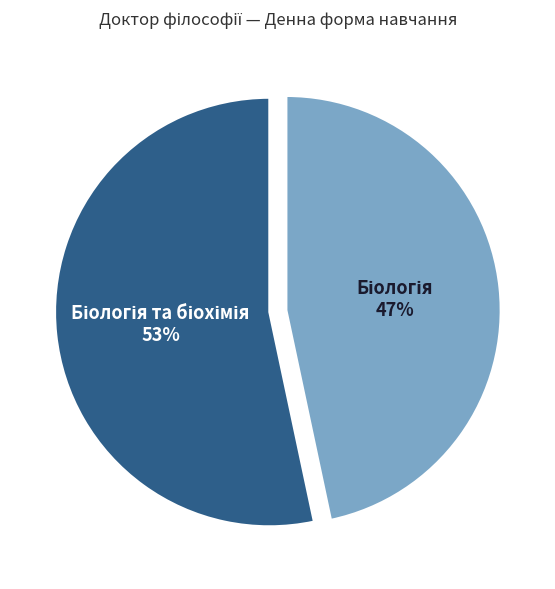

Is there any slice that represents more than half of the pie?

Yes